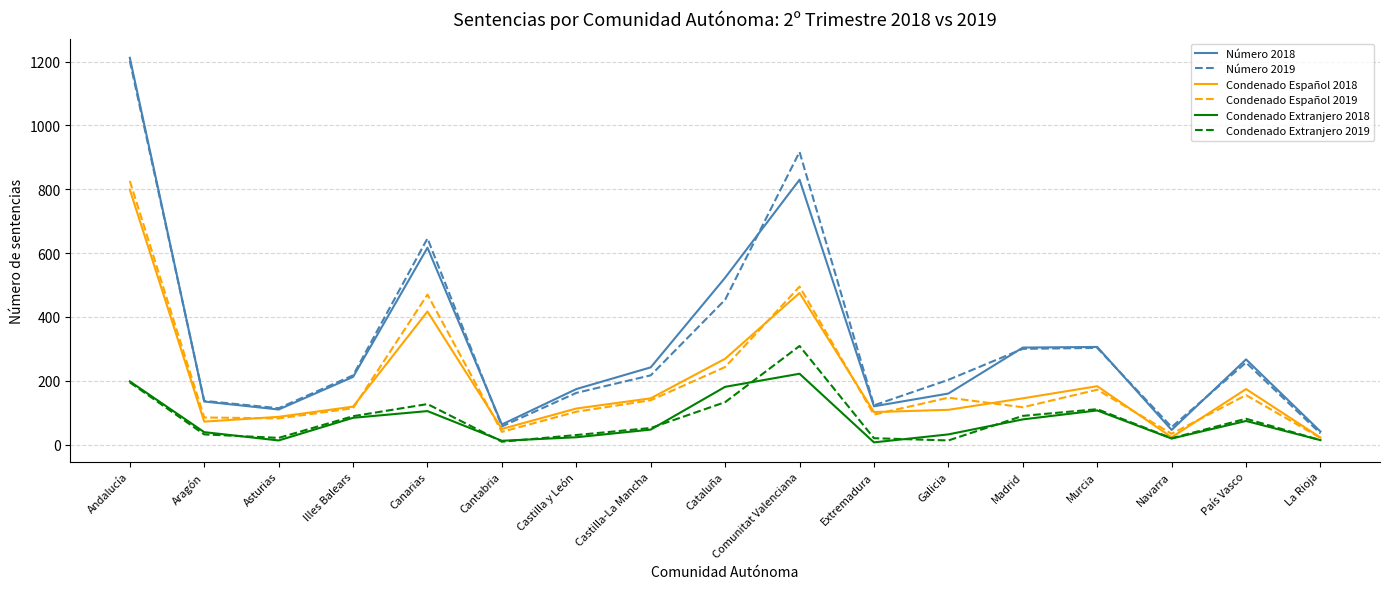

What is the smallest value displayed?

7